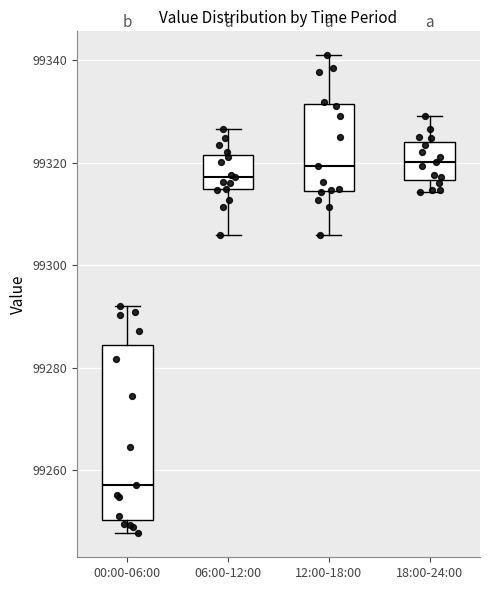

Which box has the lowest median line?

00:00-06:00